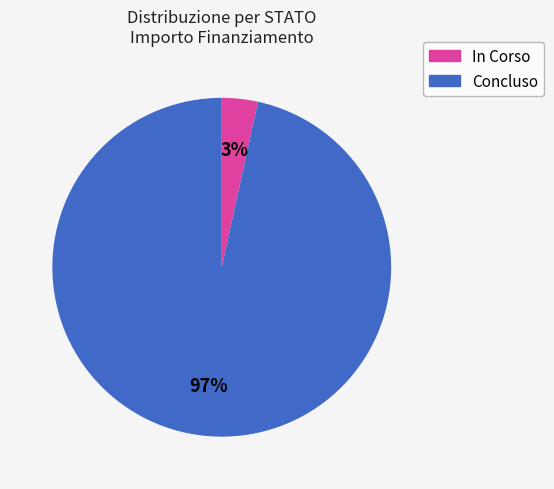

Rank the categories by value from highest to lowest.

Concluso, In Corso